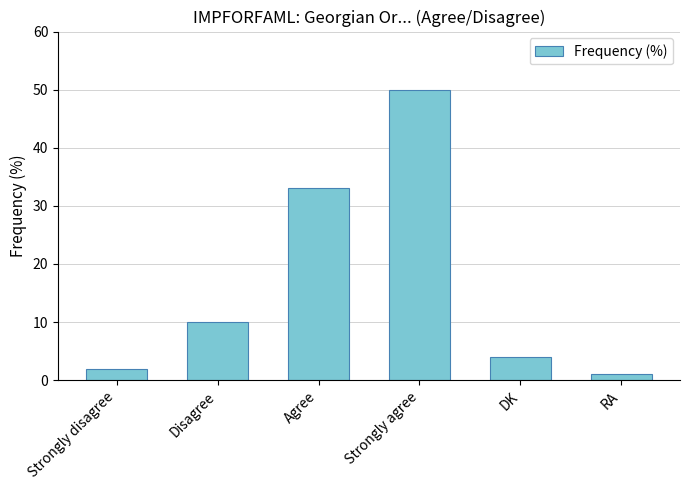

List the labels in order of value, largest first.

Strongly agree, Agree, Disagree, DK, Strongly disagree, RA